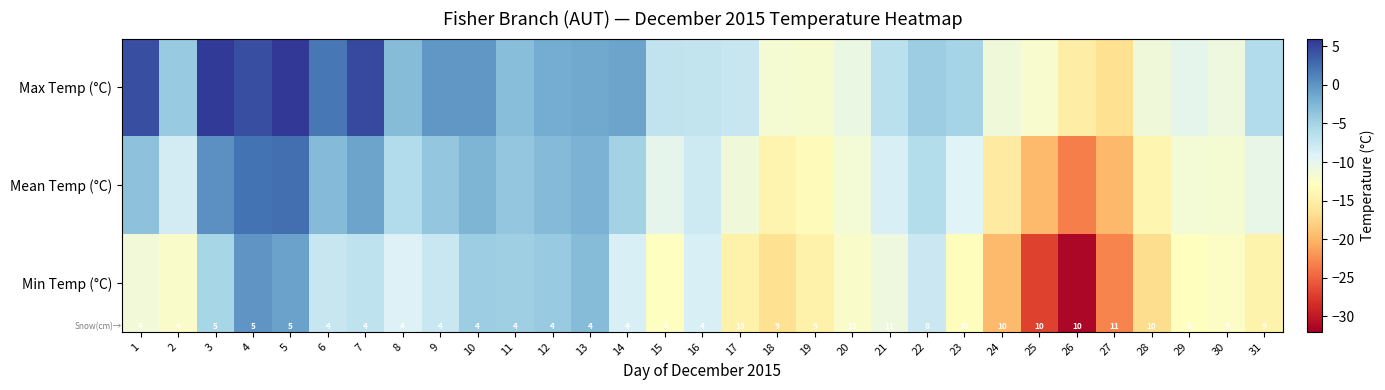

What is the spread (max minus min) of values at 9?

7.4